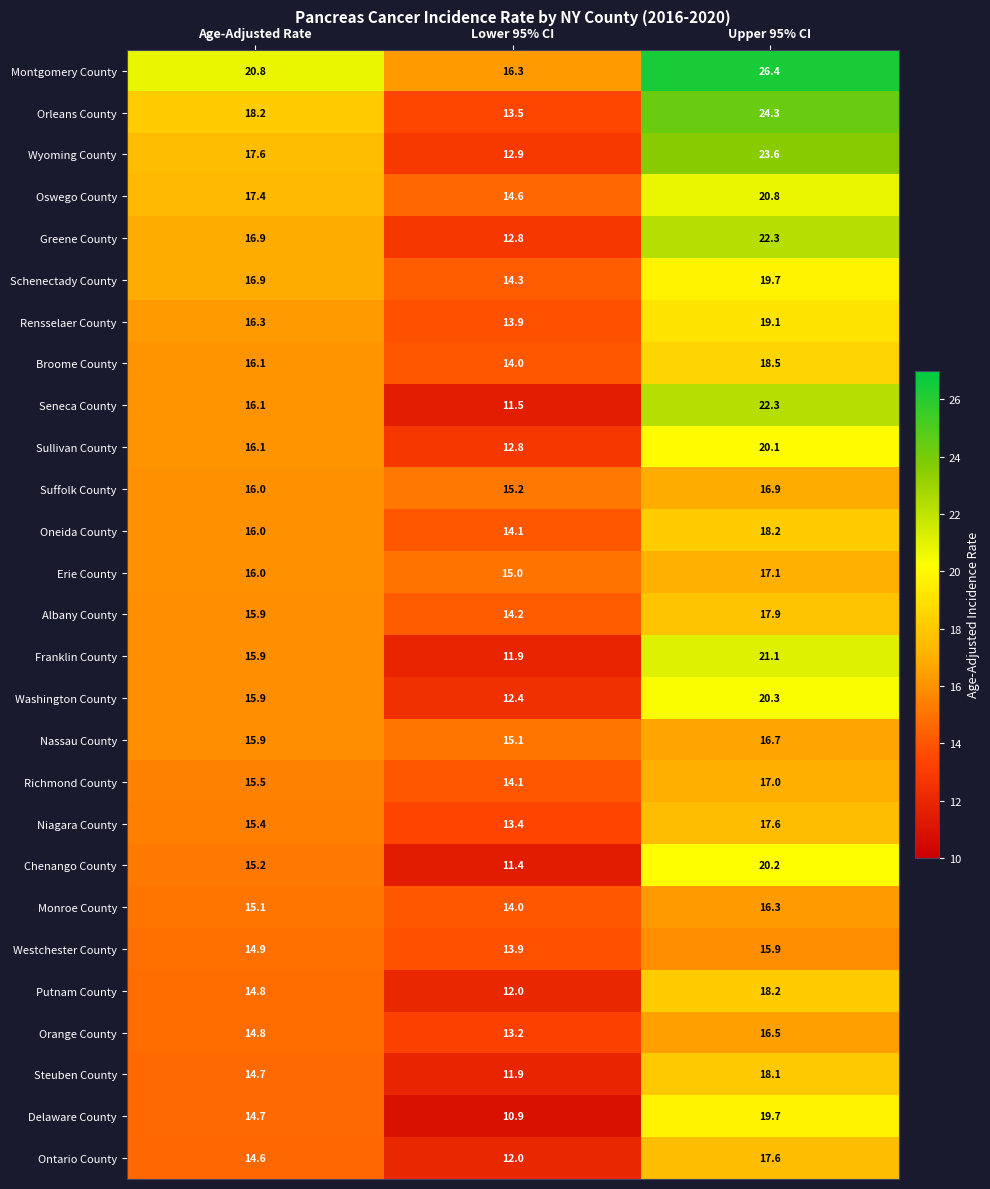

Which label corresponds to the largest value in the chart?

Upper 95% CI